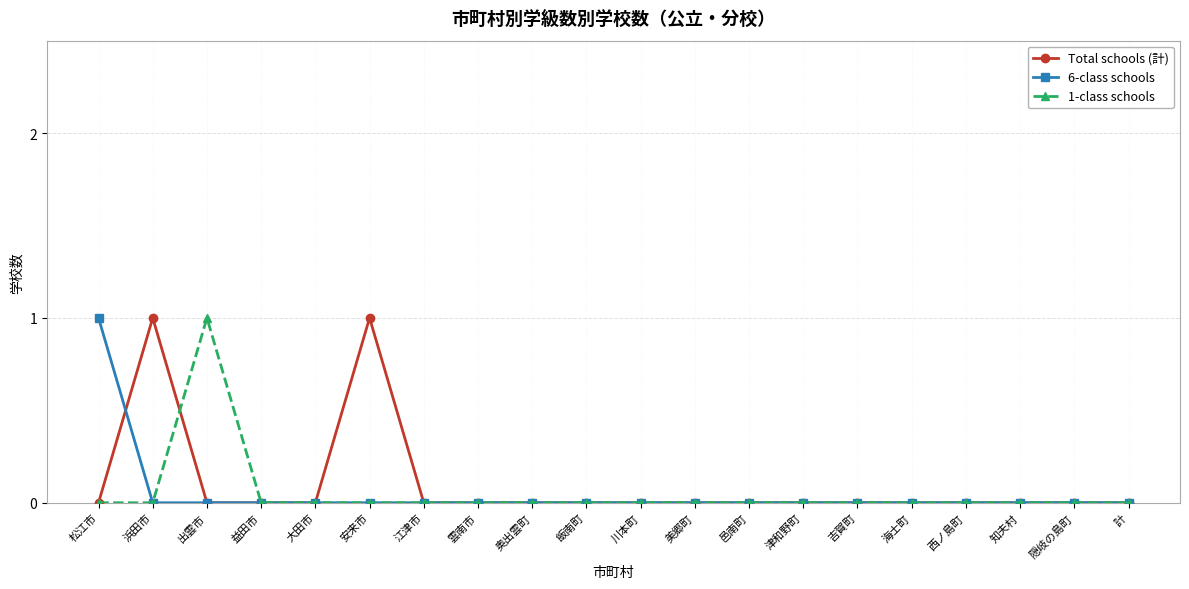

Is the value of 1-class schools at 出雲市 greater than the value of Total schools (計) at 江津市?

Yes